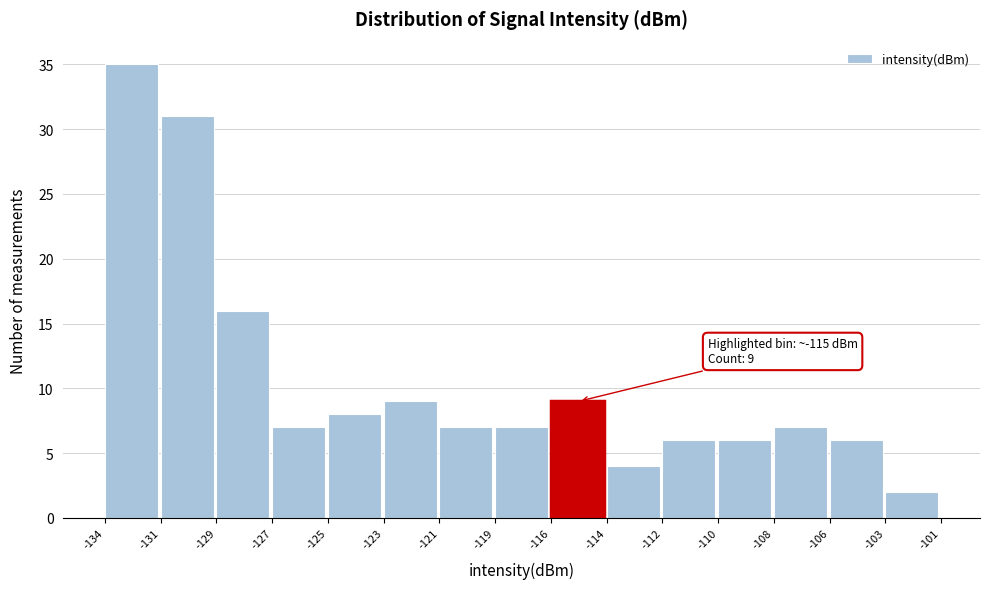

Reading right to left, transcribe all the data shown in this chart.

-103=2	-106=6	-108=7	-110=6	-112=6	-114=4	-116=9	-119=7	-121=7	-123=9	-125=8	-127=7	-129=16	-131=31	-134=35